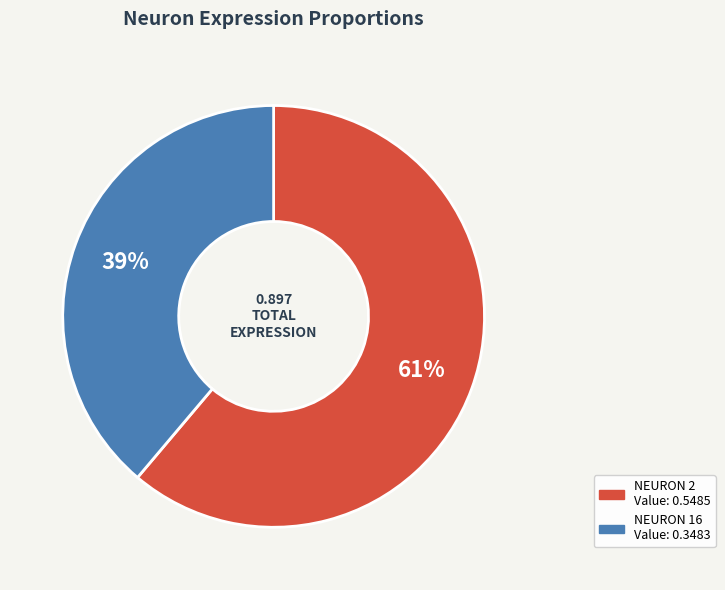

Is there any slice that represents more than half of the pie?

Yes